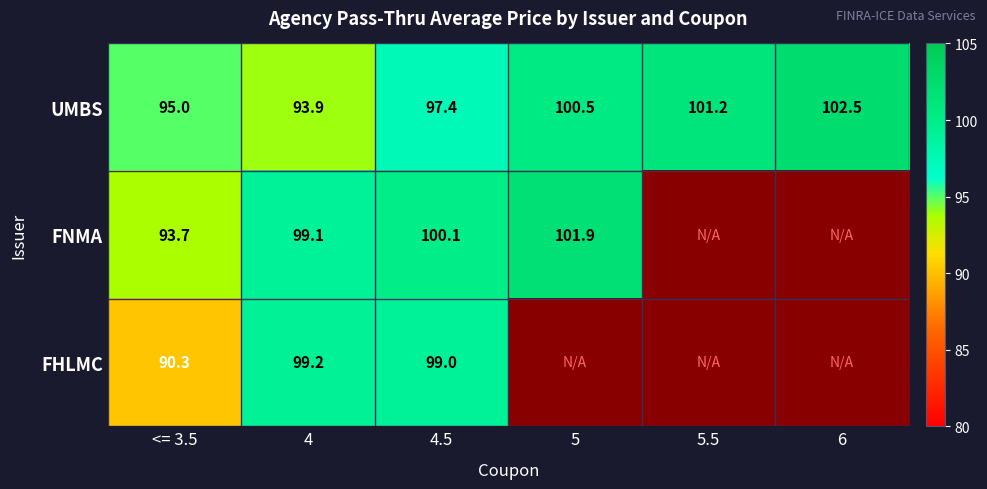

Is the value of UMBS at 5 greater than the value of FNMA at <= 3.5?

Yes